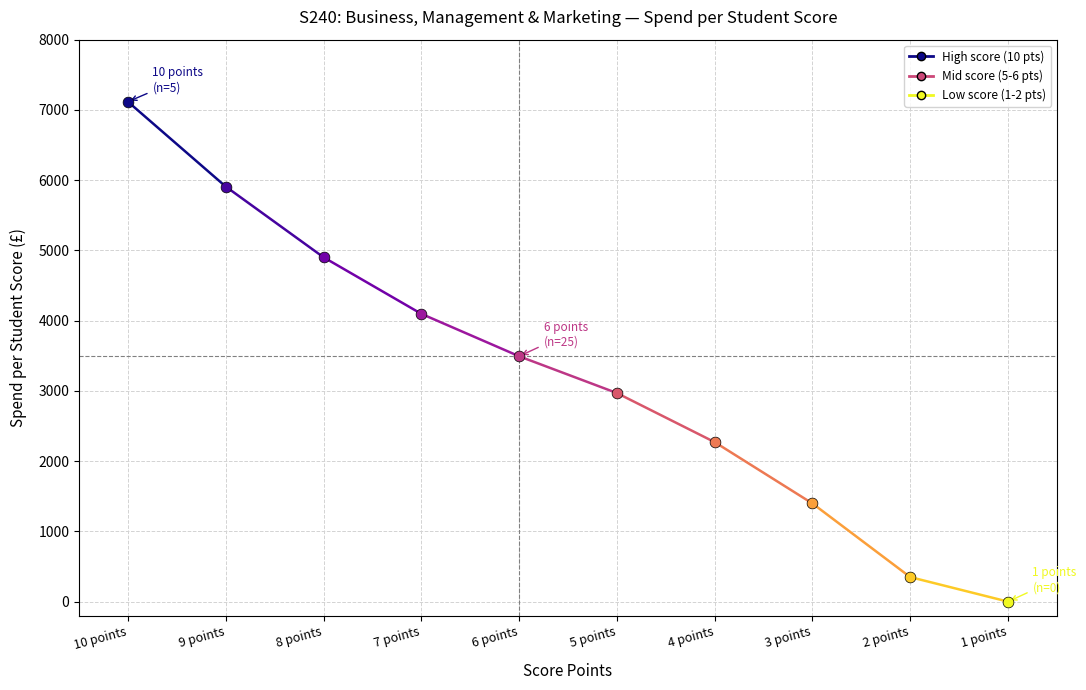

Between 10 points and 9 points, which is larger?

10 points